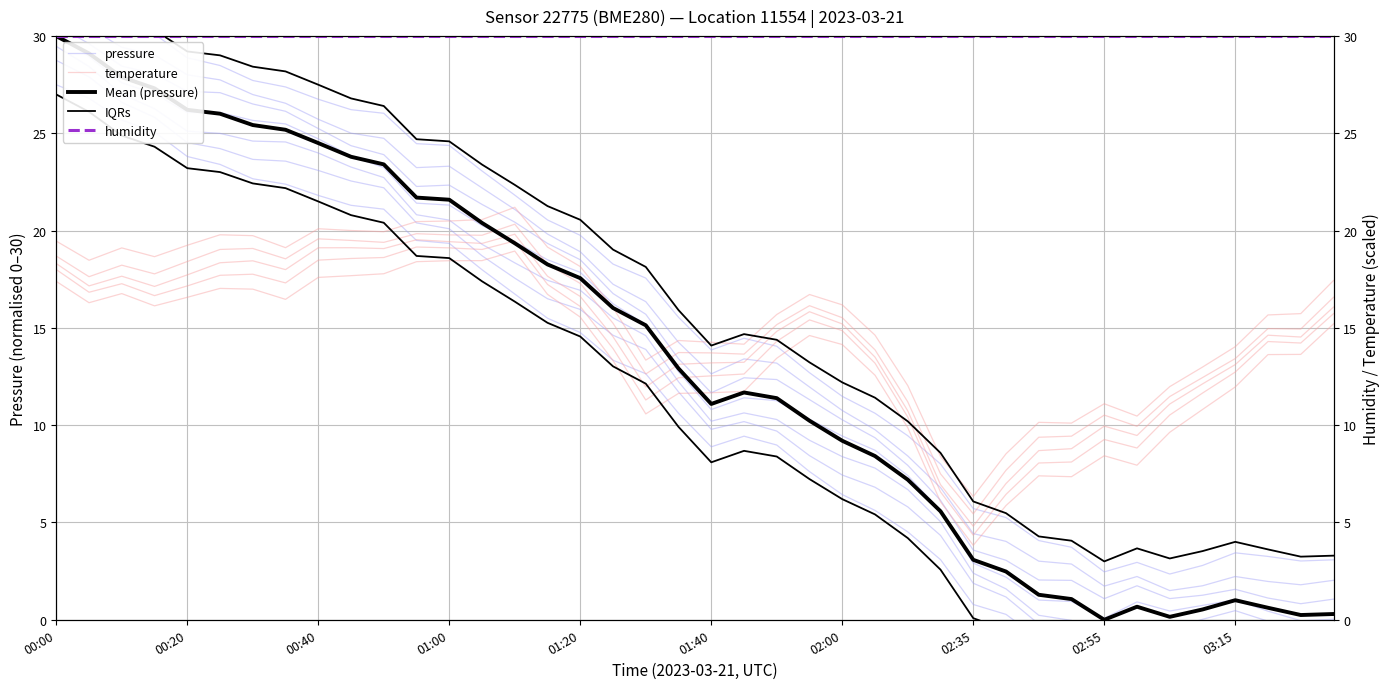

Is it true that Mean (pressure) equals 45.8 at 01:20?

False